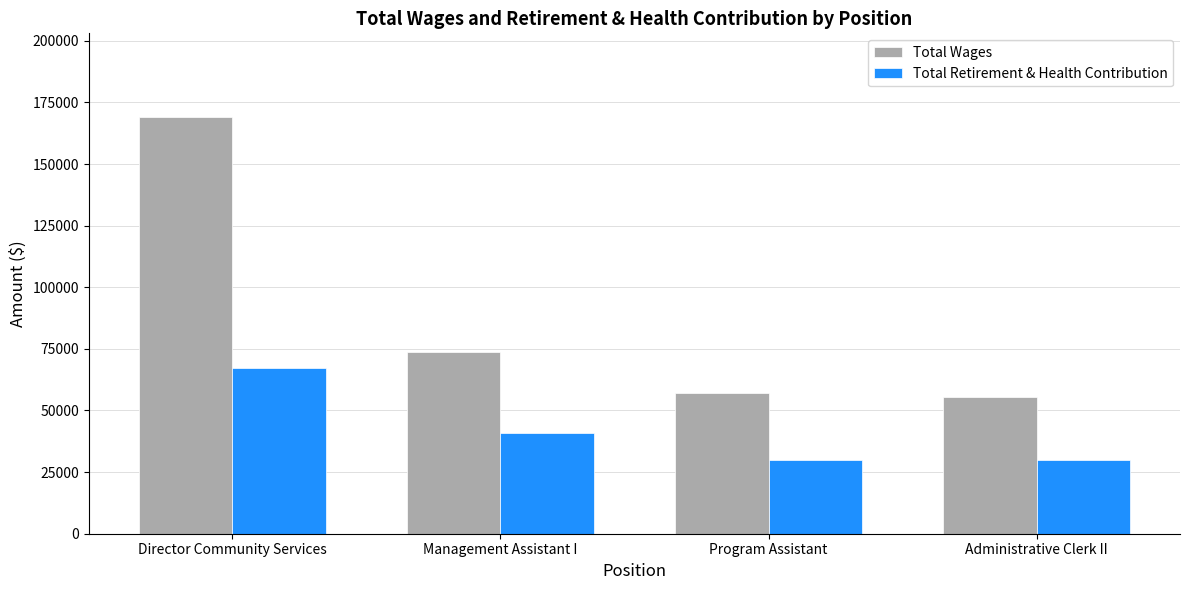

What is the minimum value for Total Wages?

55322